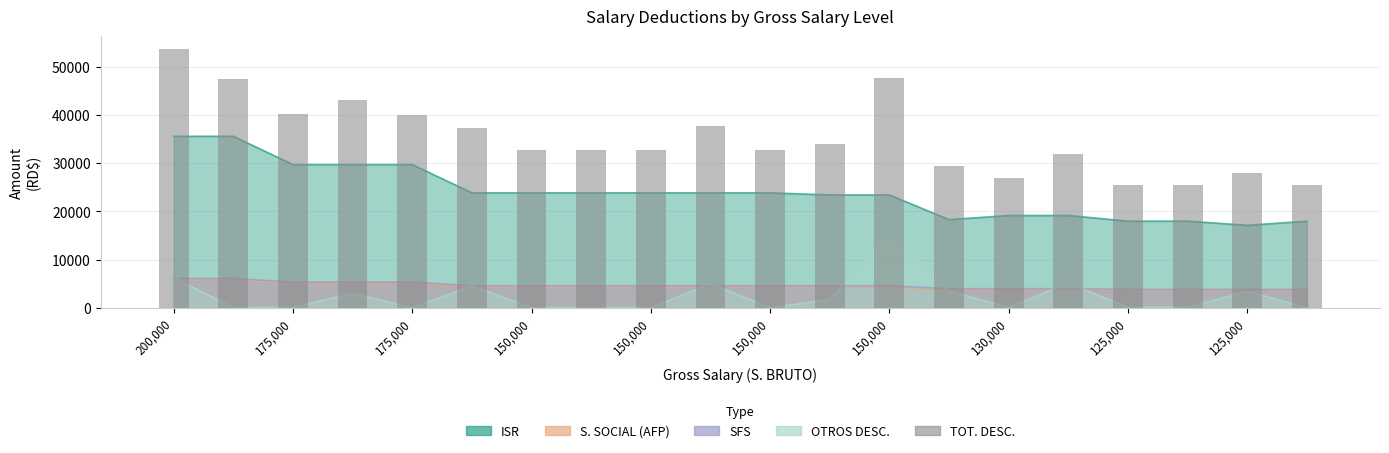

Does the chart contain any negative values?

No